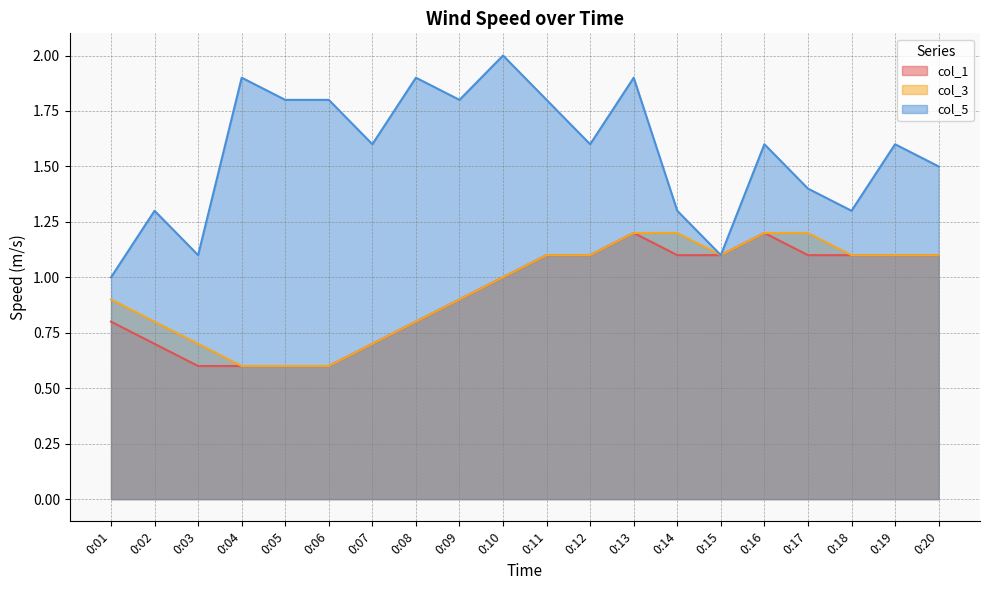

True or false: col_1 and col_5 intersect in this chart.

False